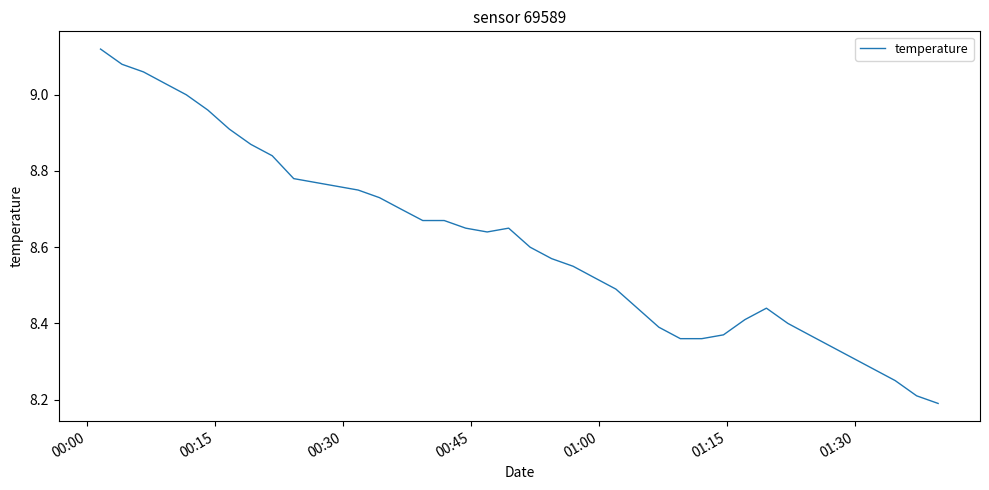

How many categories are shown in the chart?

40